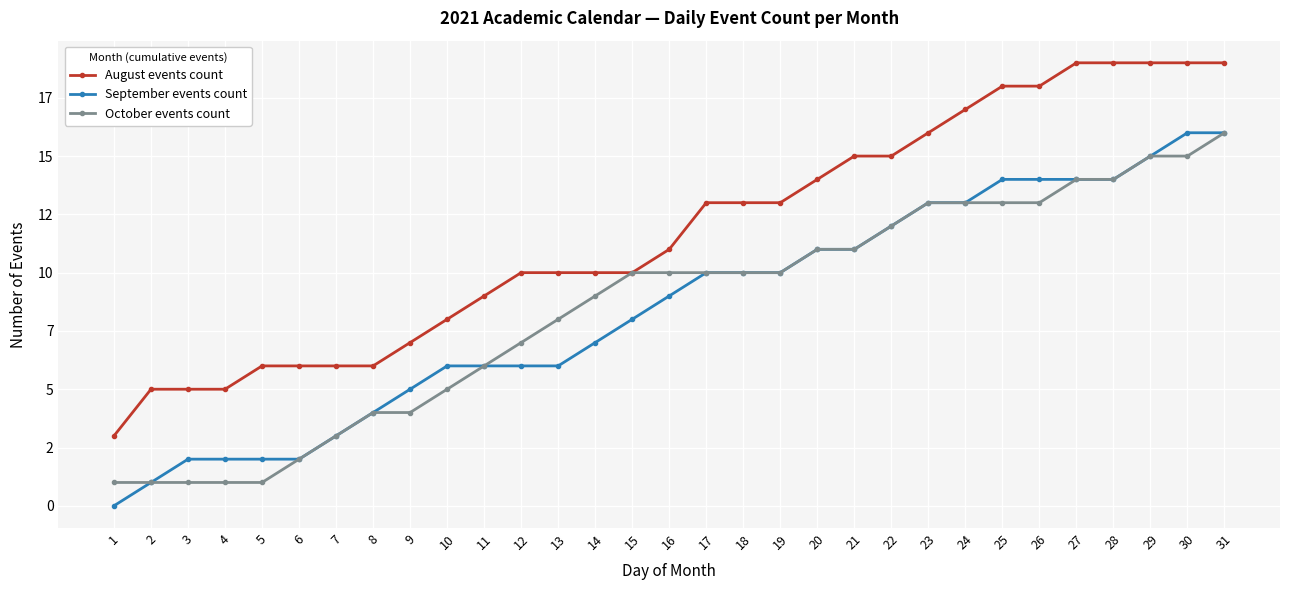

Is this an area chart (filled region under the line)?

No